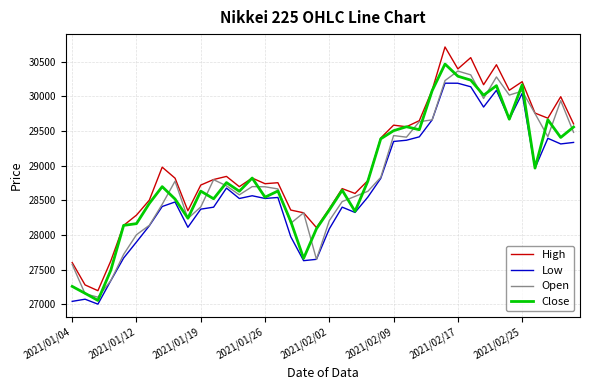

Is this an area chart (filled region under the line)?

No